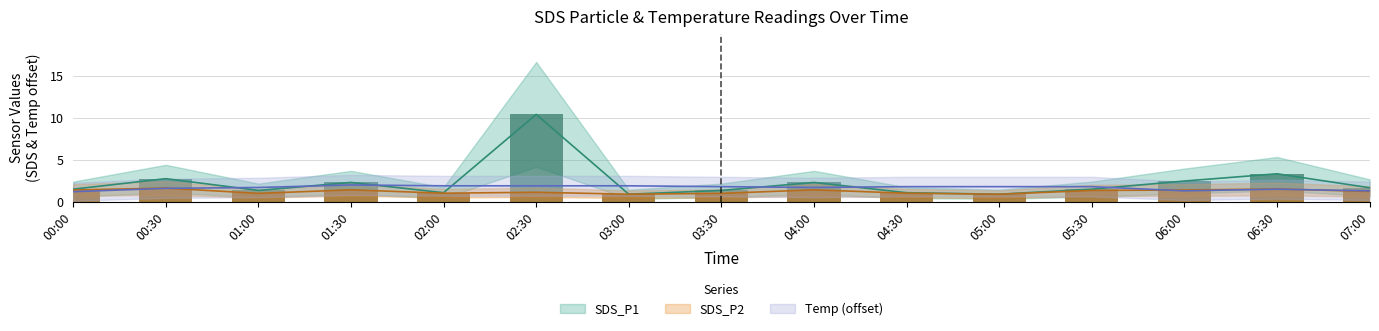

What are all the series names shown in the legend?

SDS_P1, SDS_P2, Temp